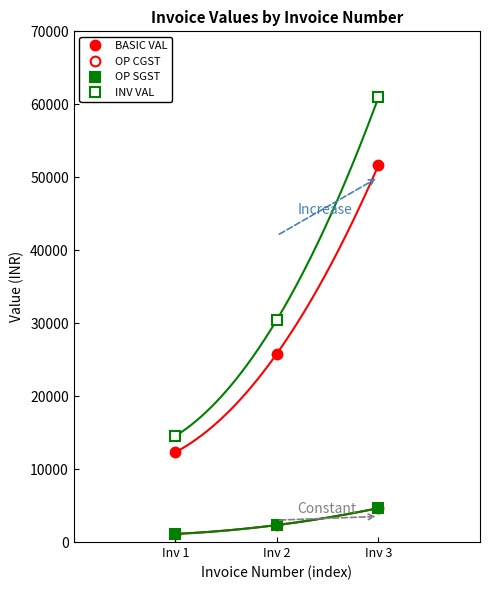

How many lines are shown in the chart?

4